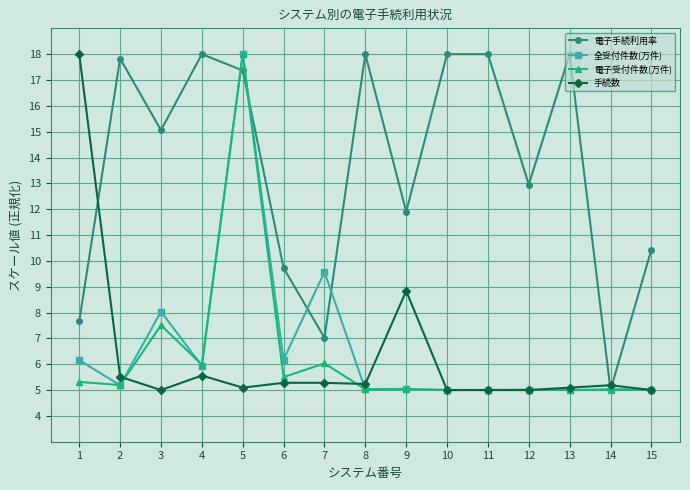

At which label is 全受付件数(万件) closest to 11?

7